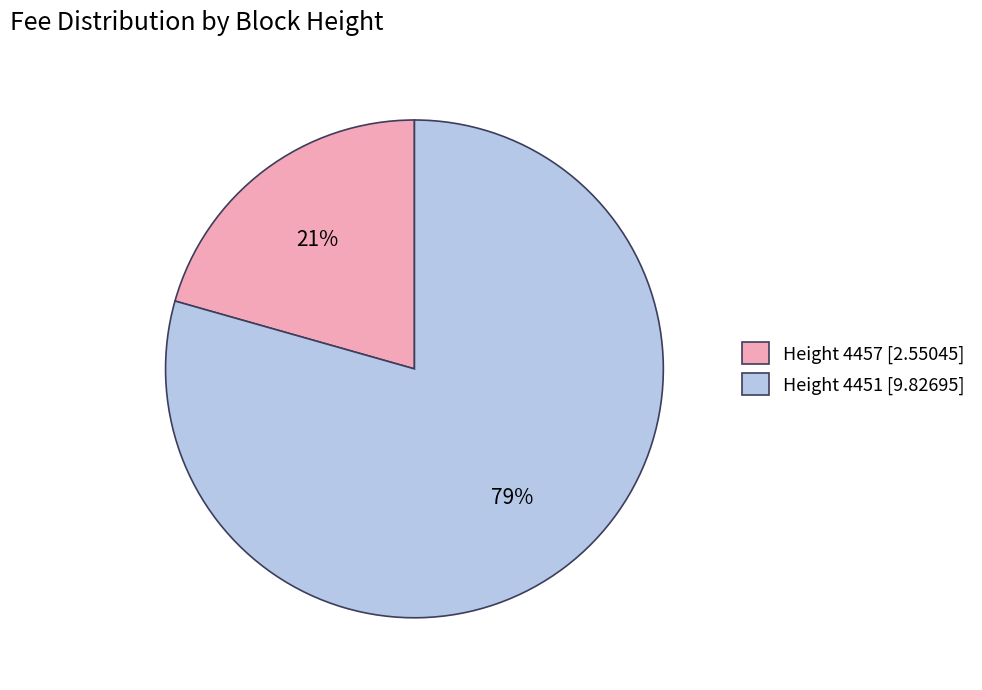

To the nearest percent, what is the combined percentage of Height 4451 [9.82695] and Height 4457 [2.55045]?

100%